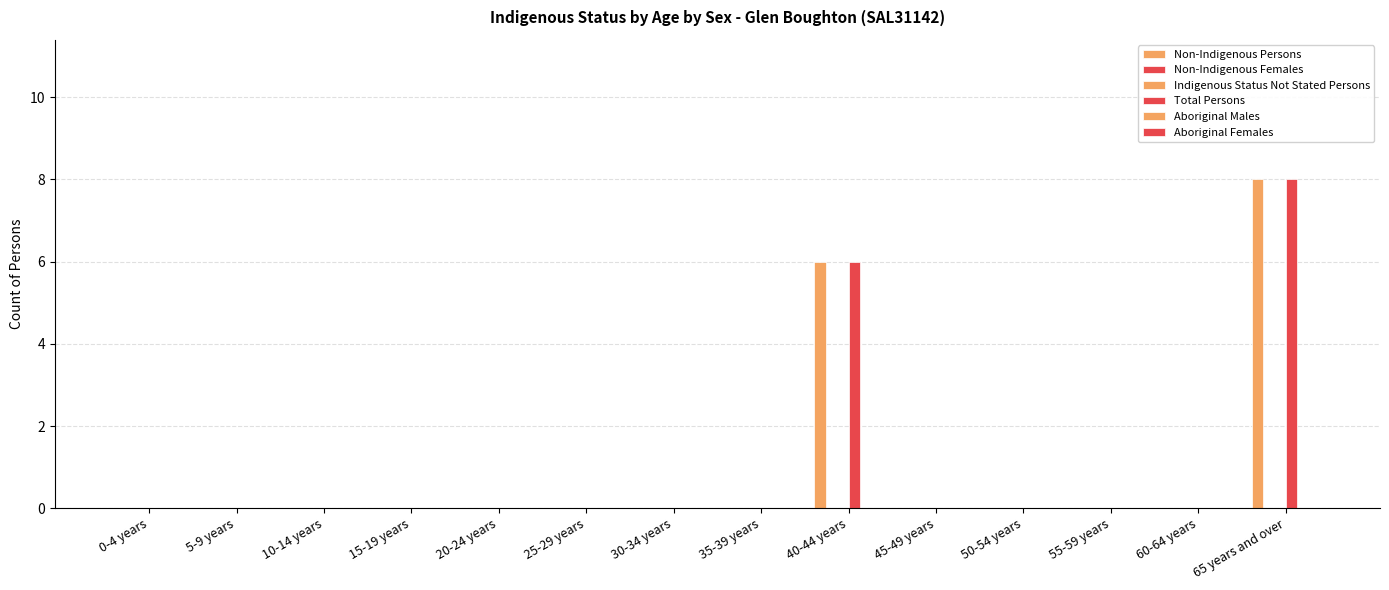

How many bars are there in total?

84